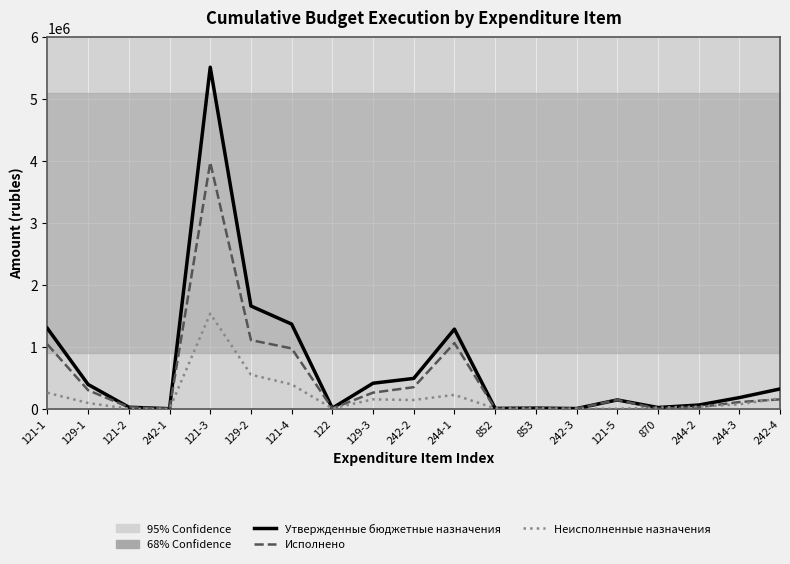

At which category does Утвержденные бюджетные назначения reach its first local peak?

121-3